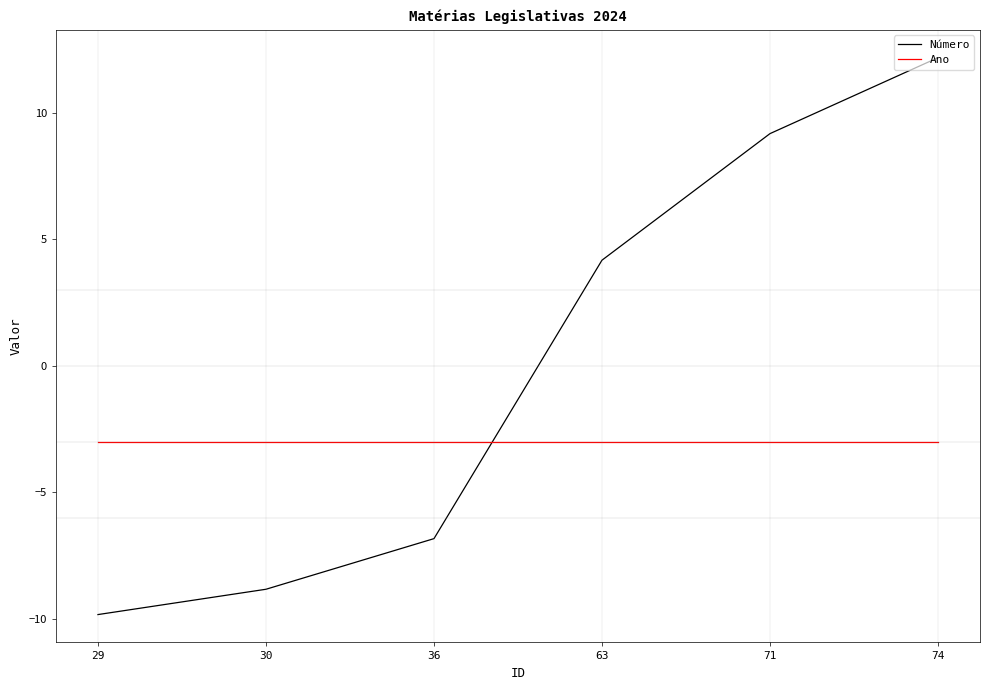

What is the difference between the Número values at 30 and 74?

21.0